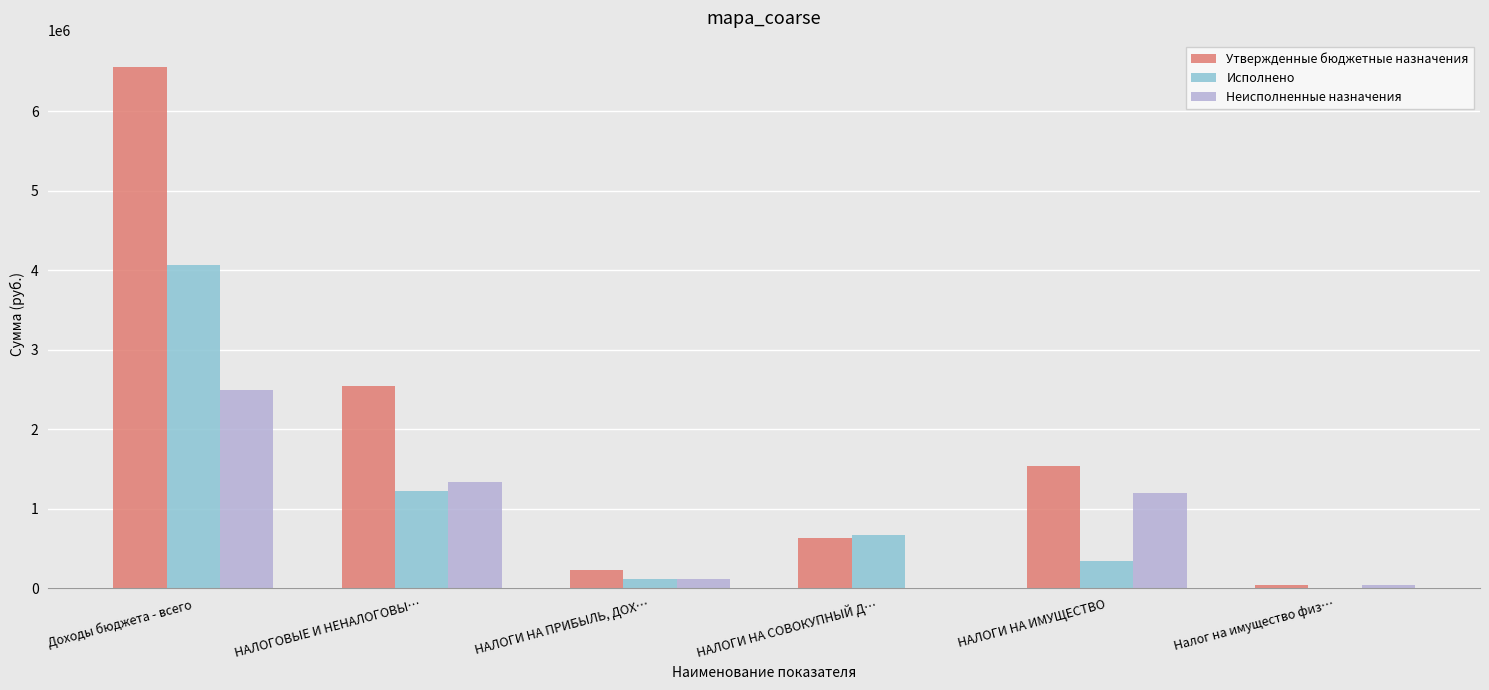

How many series are shown in this chart?

3